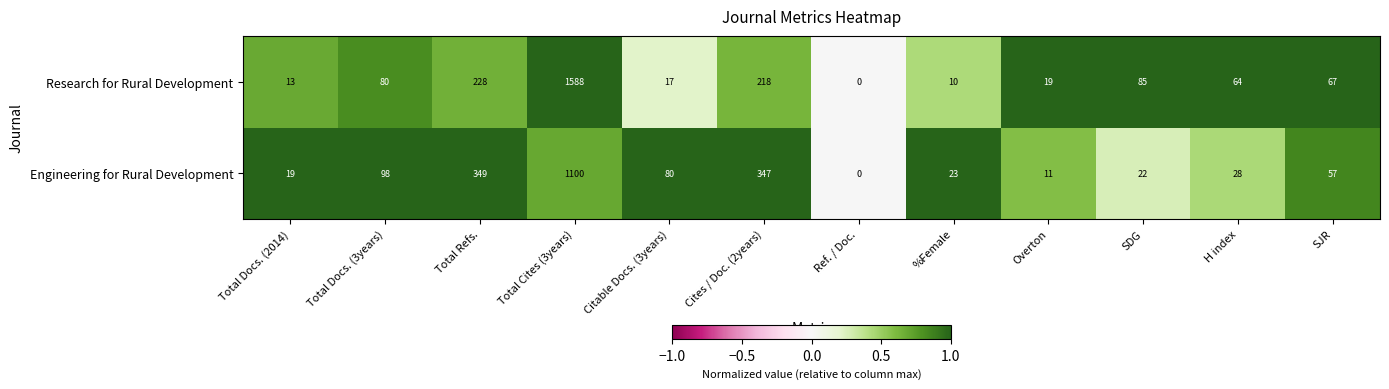

Which series has the widest spread of values?

row_0